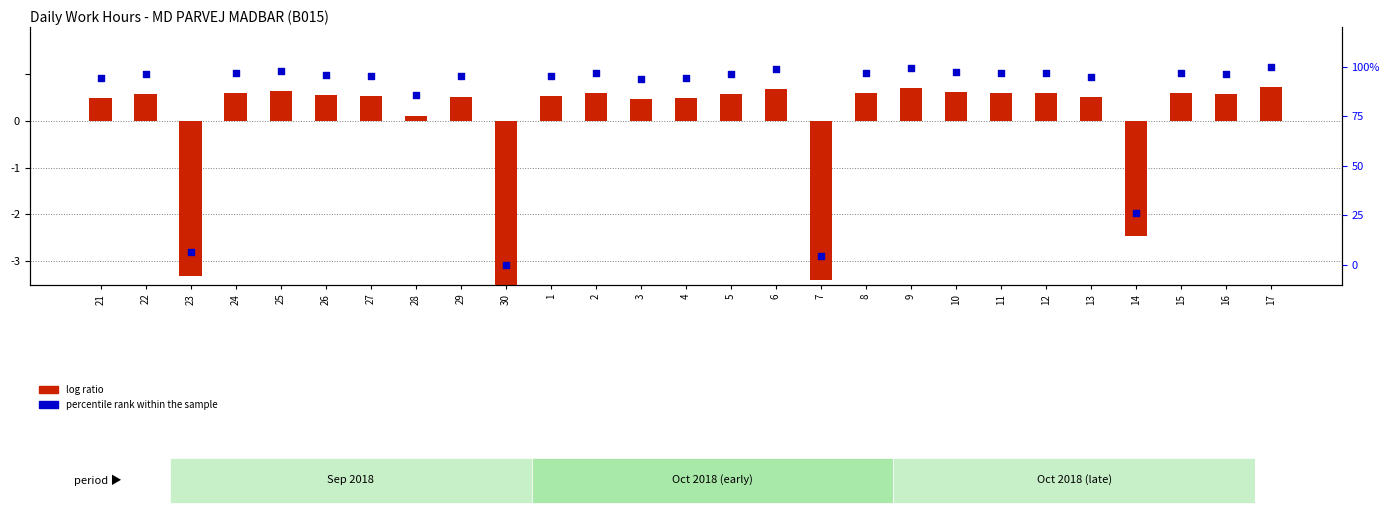

What are all the series names shown in the legend?

log ratio, percentile rank within the sample